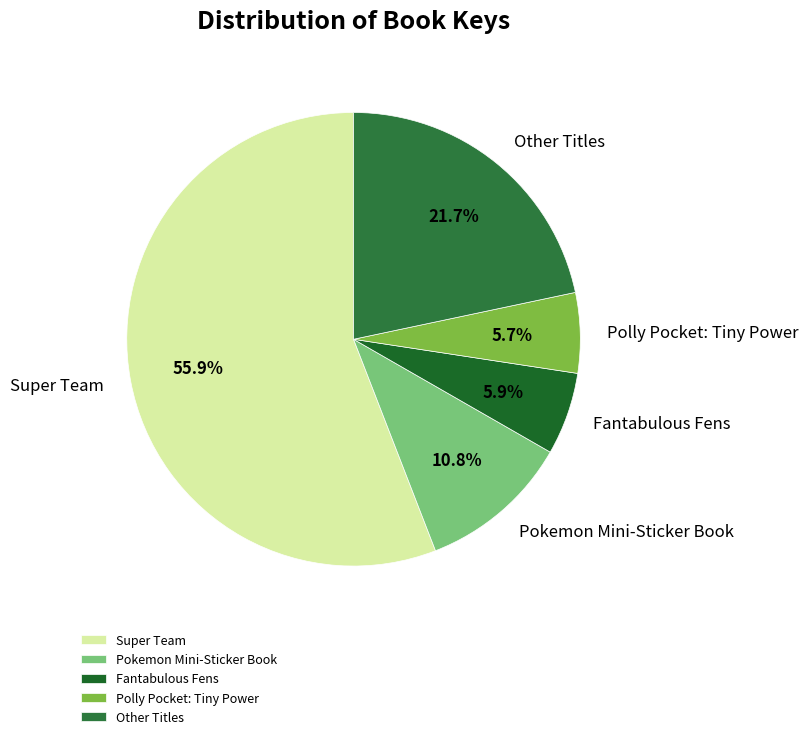

Which category has the biggest portion of the pie?

Super Team